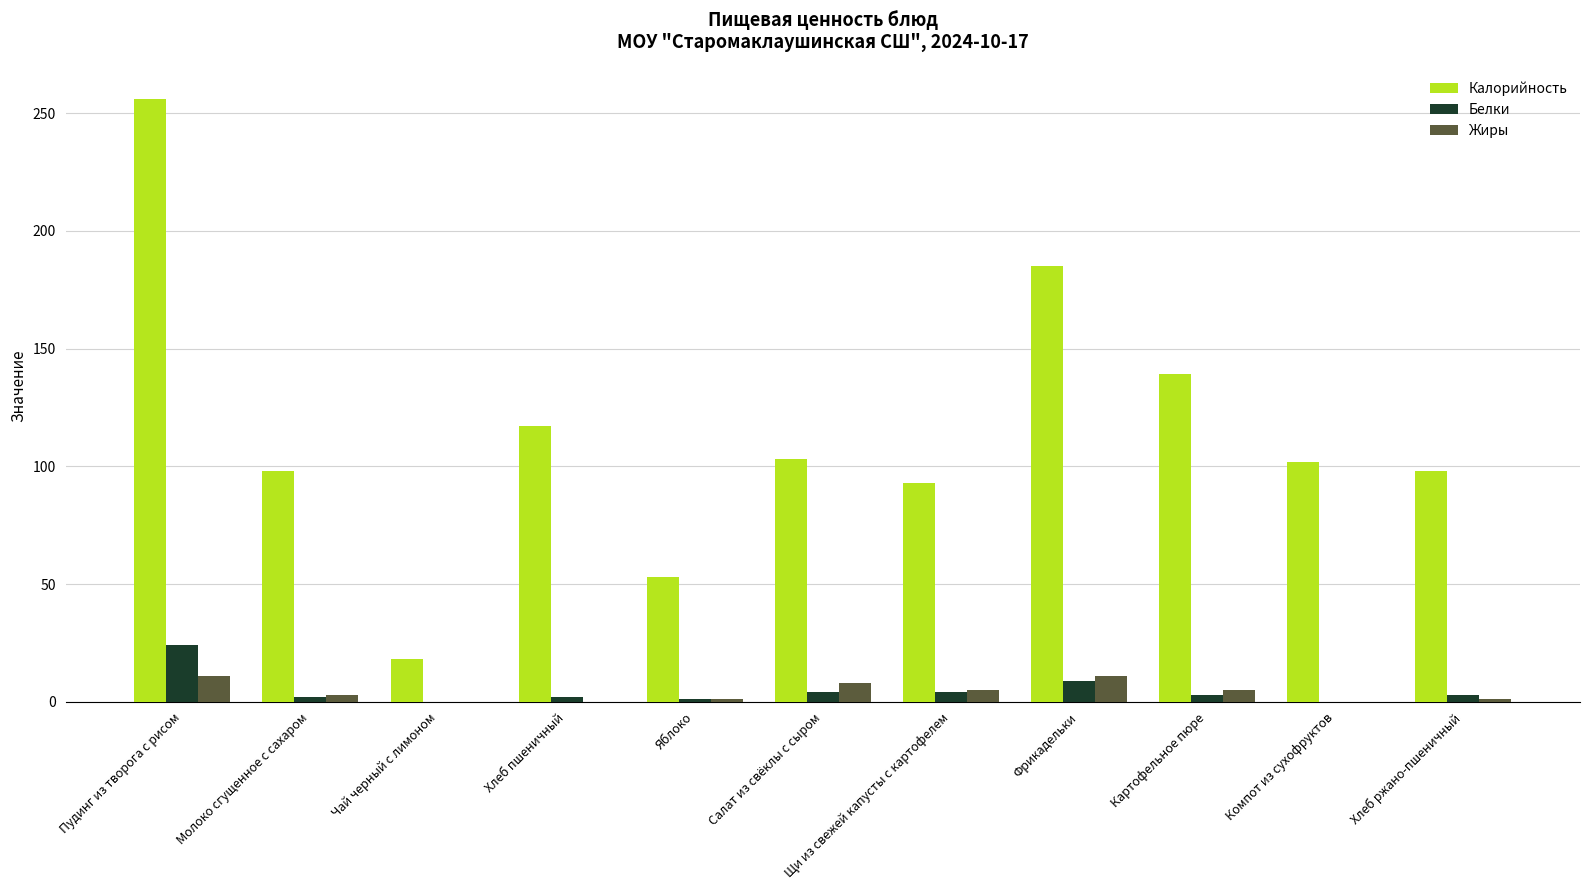

The value of Калорийность at Пудинг из творога с рисом is 345. True or false?

False